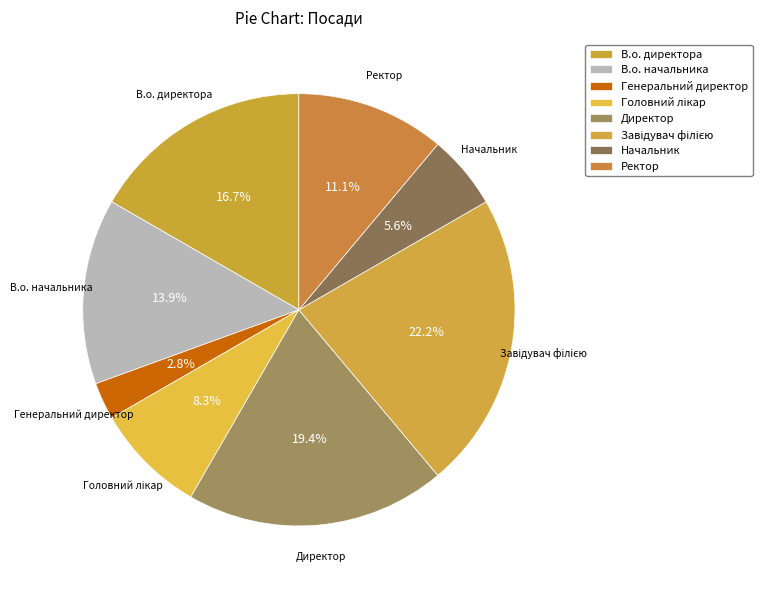

To the nearest percent, what is the average slice percentage?

12%